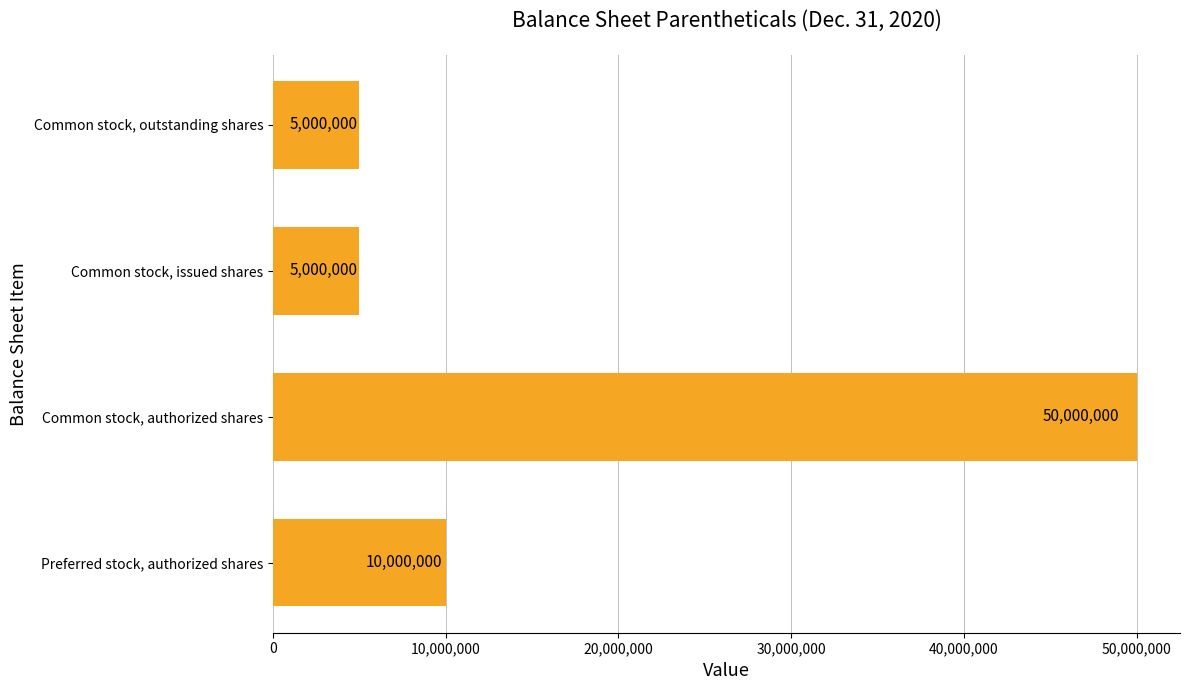

What is the minimum value shown in the chart?

5000000